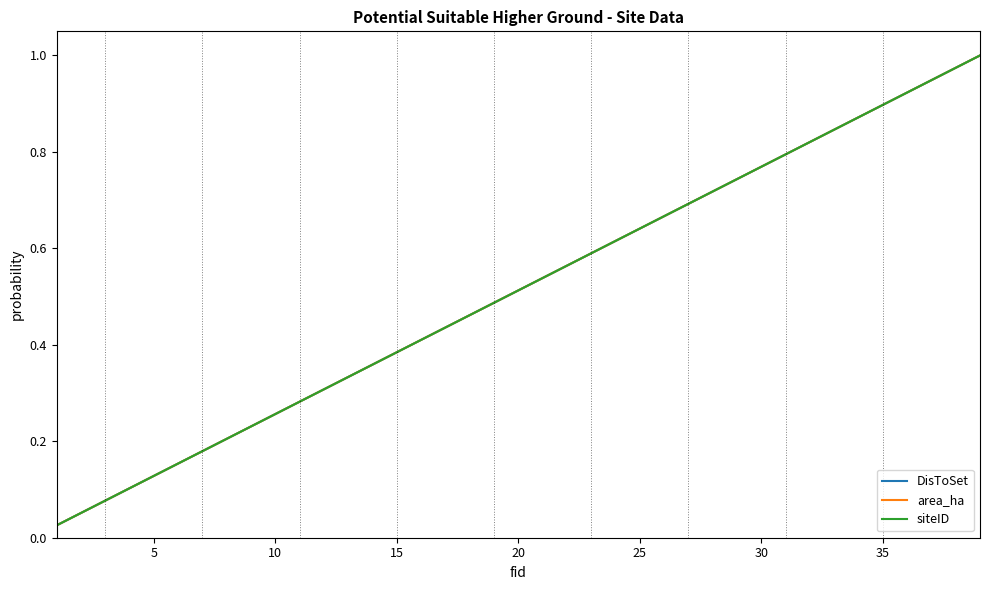

What is the maximum value shown in the chart?

1.0